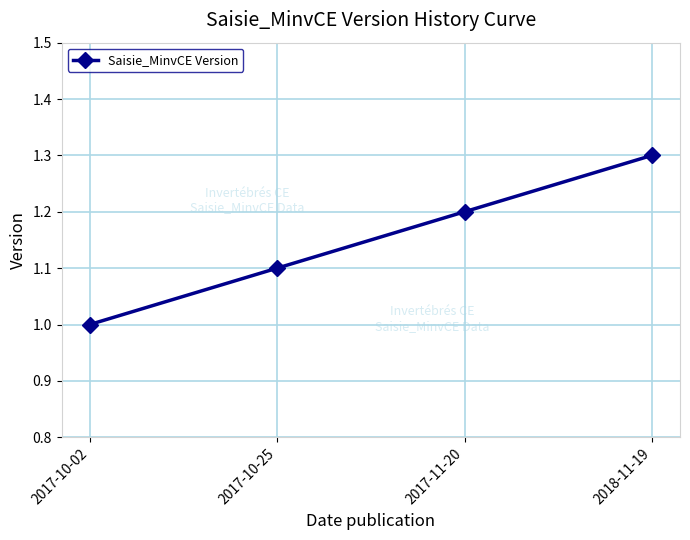

Approximately how many times larger is the value at 2017-10-02 compared to 2017-10-25?

0.9